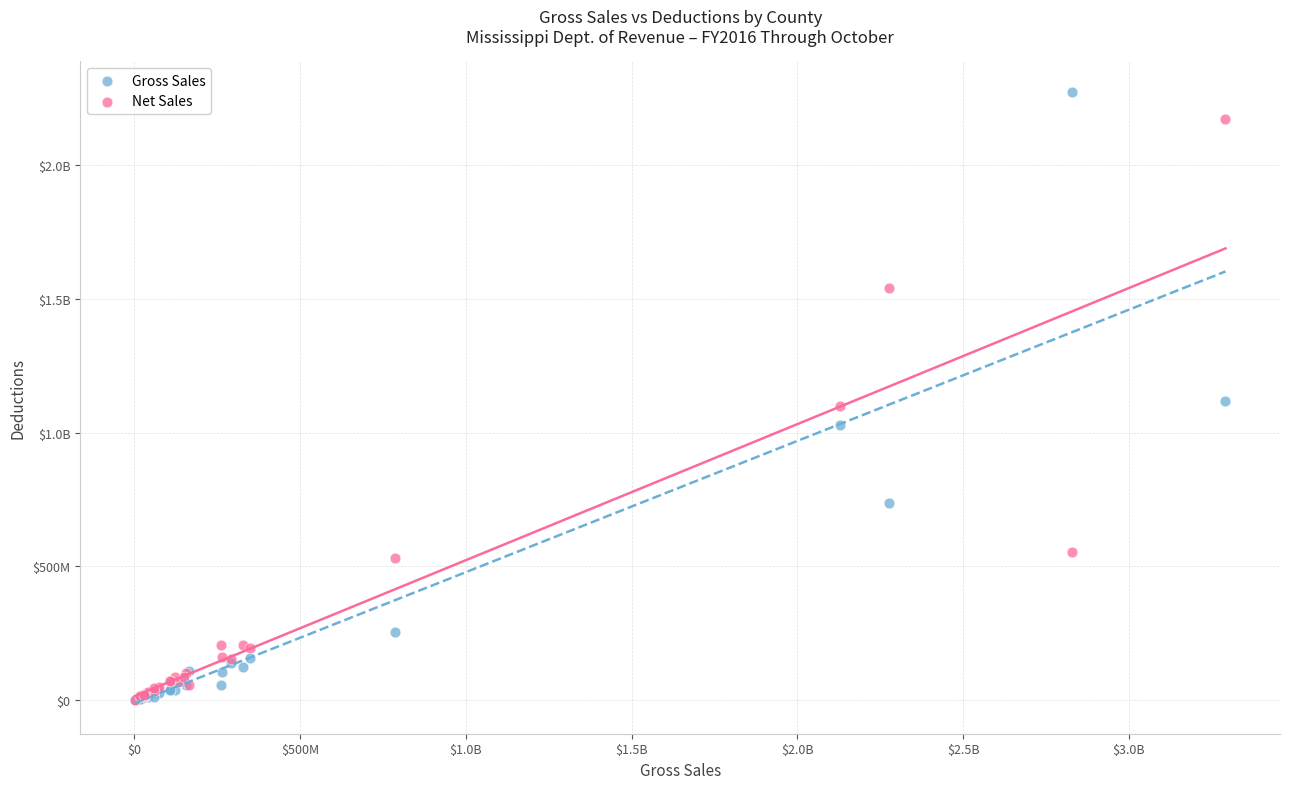

What are all the series names shown in the legend?

Gross Sales, Net Sales